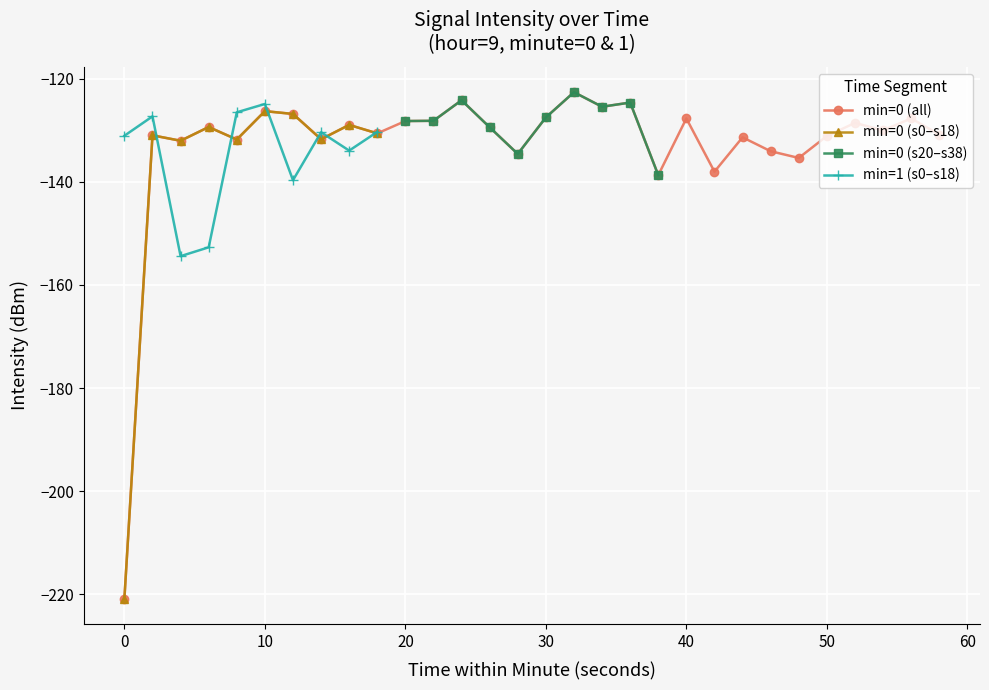

True or false: min=0 (all) has more than 0 interior local peaks.

True